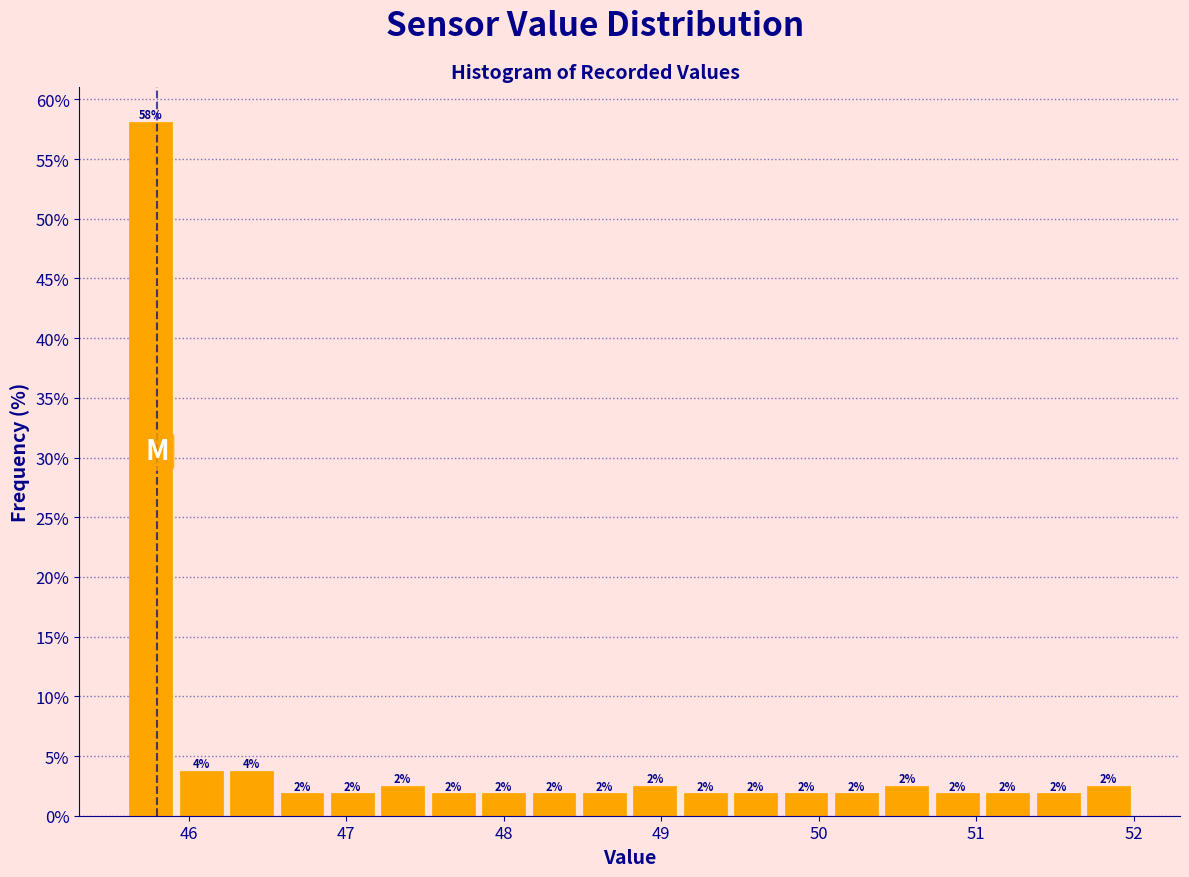

Around what value on the x-axis is the tallest bar? Give the approximate position of its centre, as read against the axis.

45.8